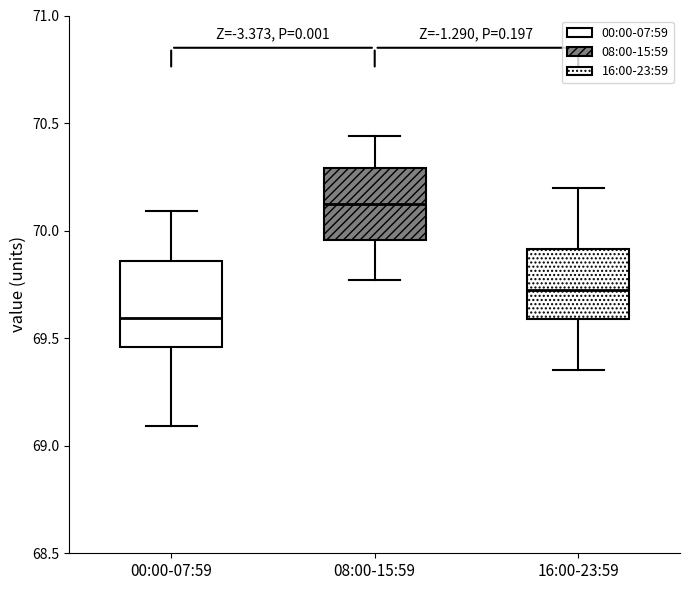

Reading left to right, read every box against the y-axis: the position of its median line, the range the box covers, and the ends of its whiskers. The values are not printed on the chart, so give them approximately, as read against the axis.

00:00-07:59: median 69.60, box 69.45 to 69.85, whiskers 69.10 to 70.10
08:00-15:59: median 70.15, box 69.95 to 70.30, whiskers 69.75 to 70.45
16:00-23:59: median 69.75, box 69.60 to 69.90, whiskers 69.35 to 70.20